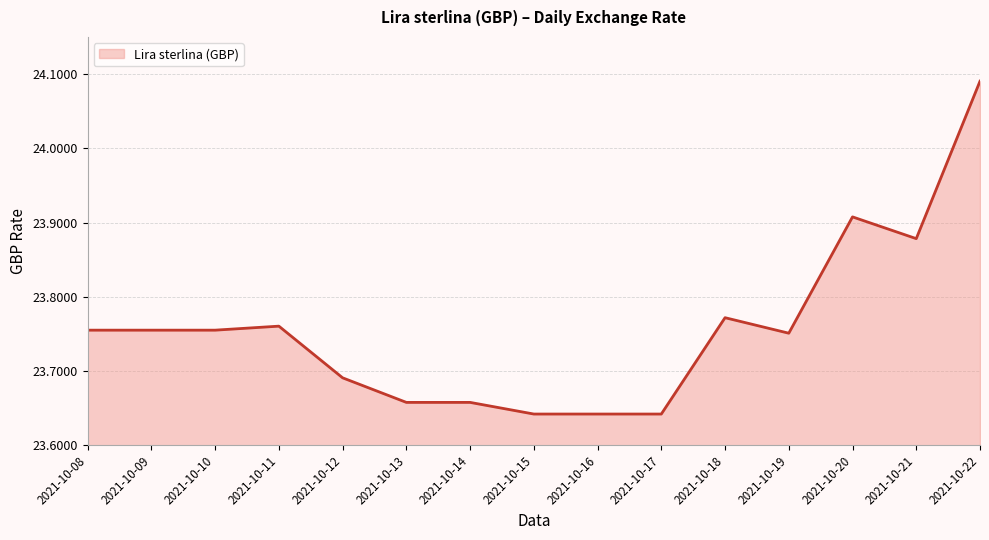

What is the sum of all values?

356.4